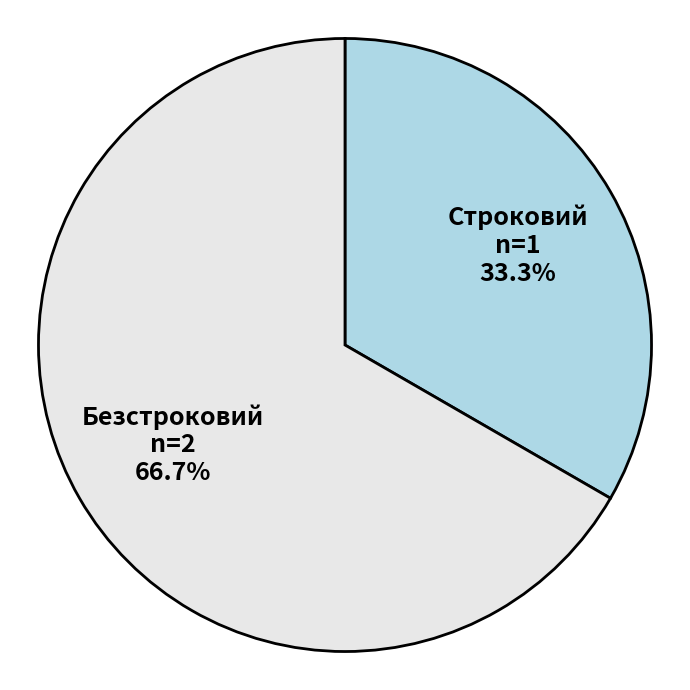

Does any single category account for the majority?

Yes